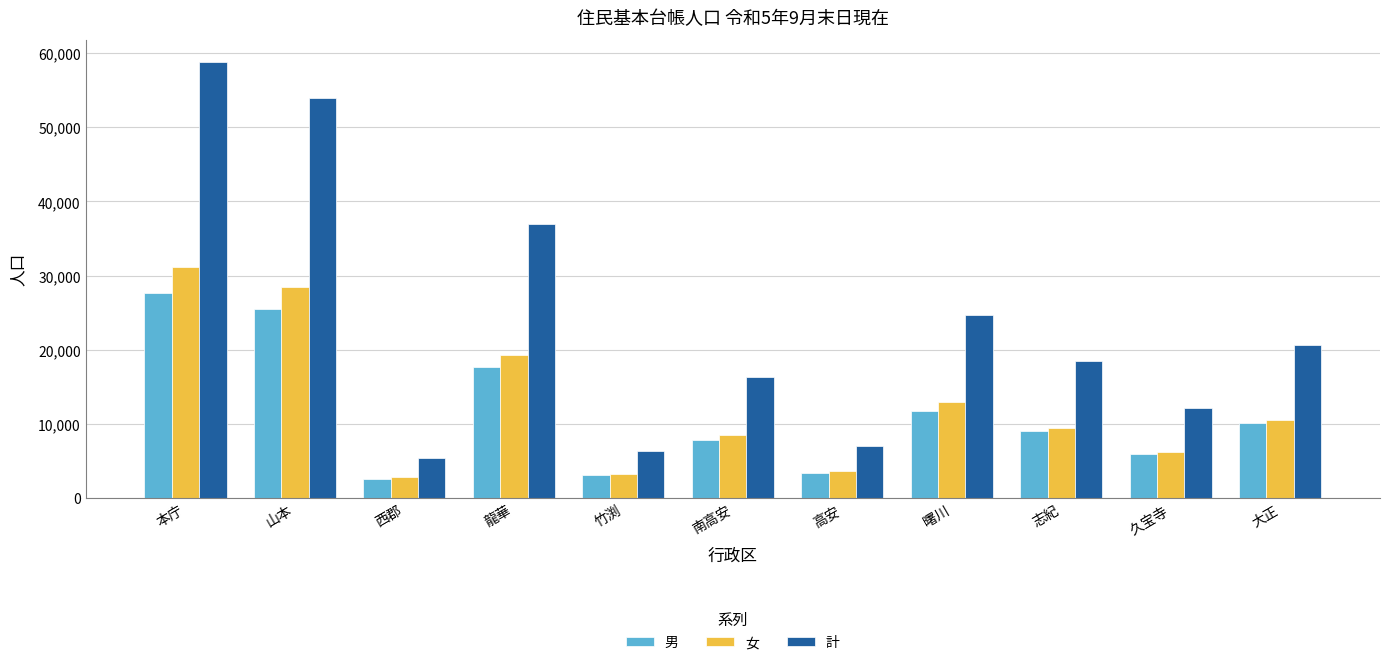

What is the spread (max minus min) of values at 南高安?

8552